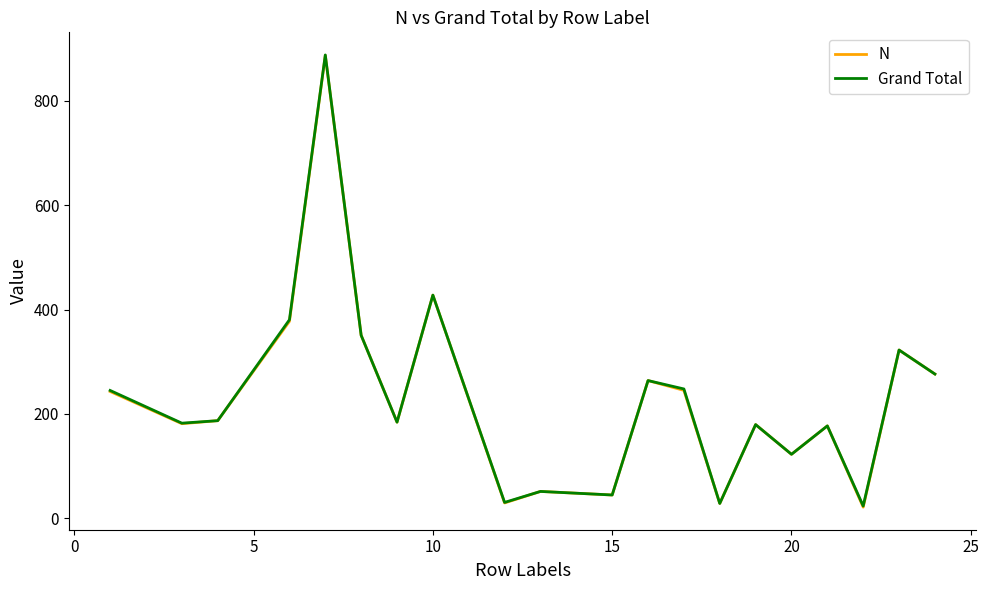

What is the average value of the Grand Total series?

230.7